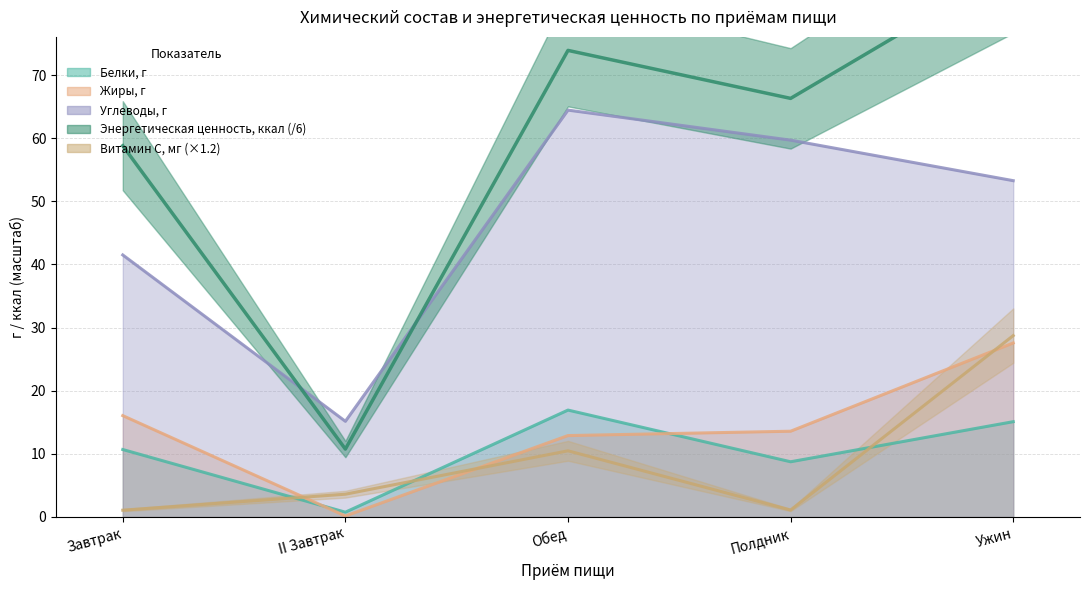

Is the value of Углеводы, г at Ужин greater than the value of Белки, г at Полдник?

Yes